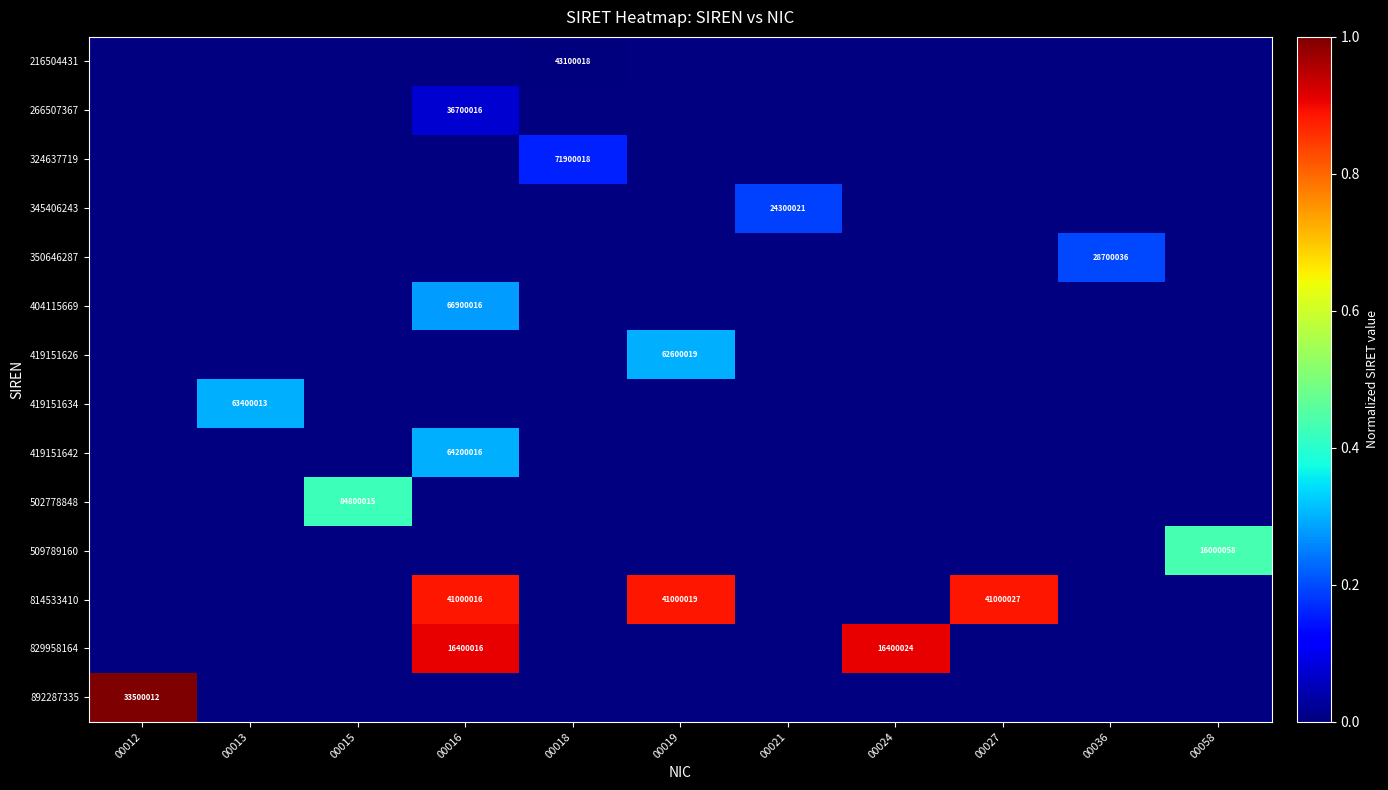

What is the smallest value displayed?

0